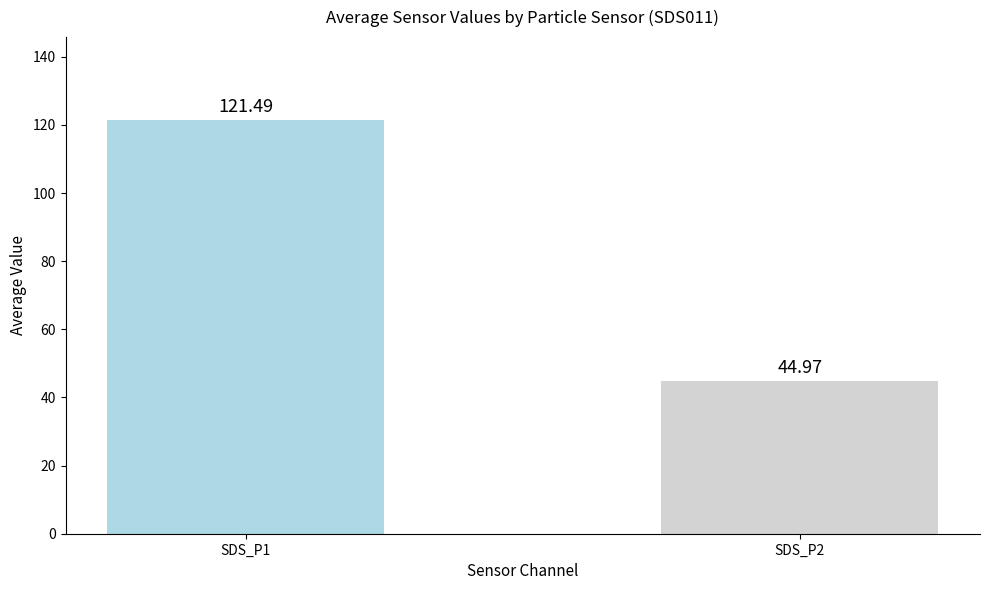

What is the difference between the maximum and minimum values?

76.5